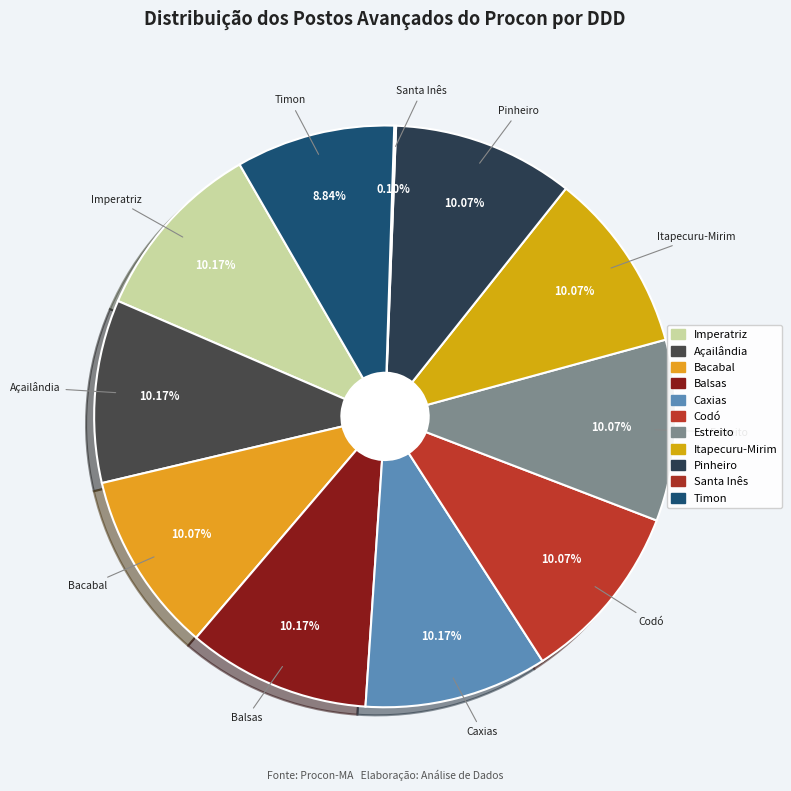

Which slice is the largest?

Imperatriz